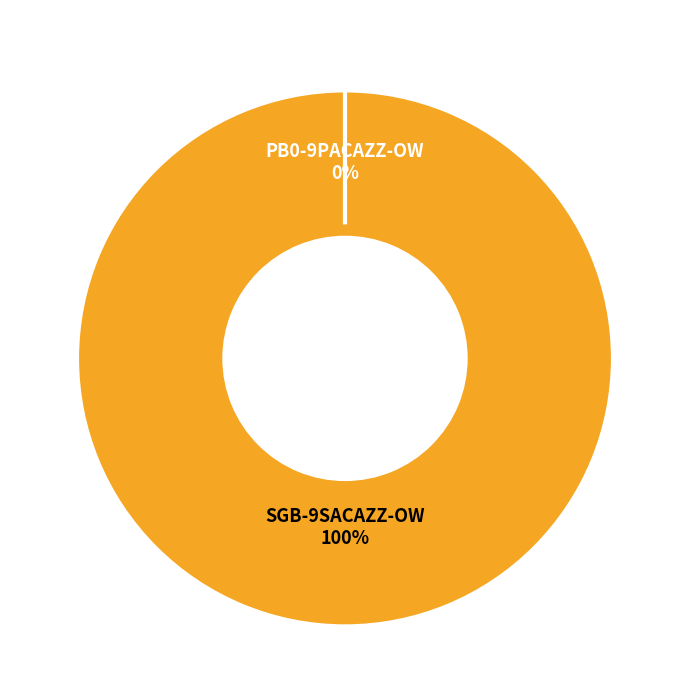

Rank the categories by value from lowest to highest.

PB0-9PACAZZ-OW, SGB-9SACAZZ-OW